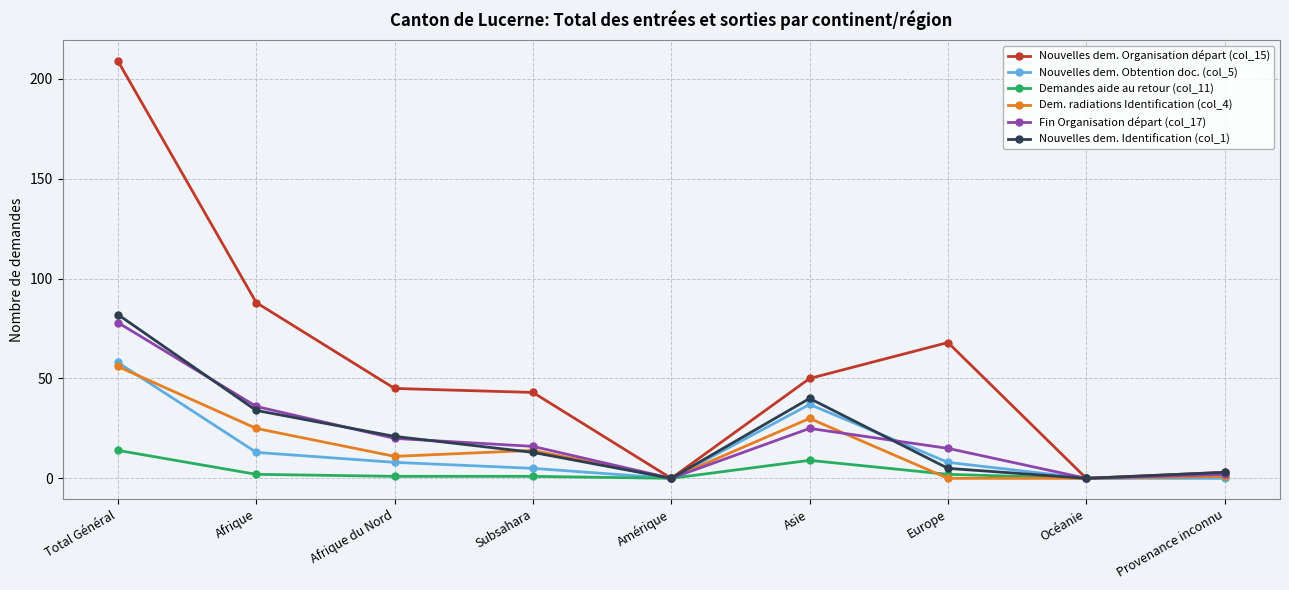

The value of Dem. radiations Identification (col_4) at Asie is 48. True or false?

False